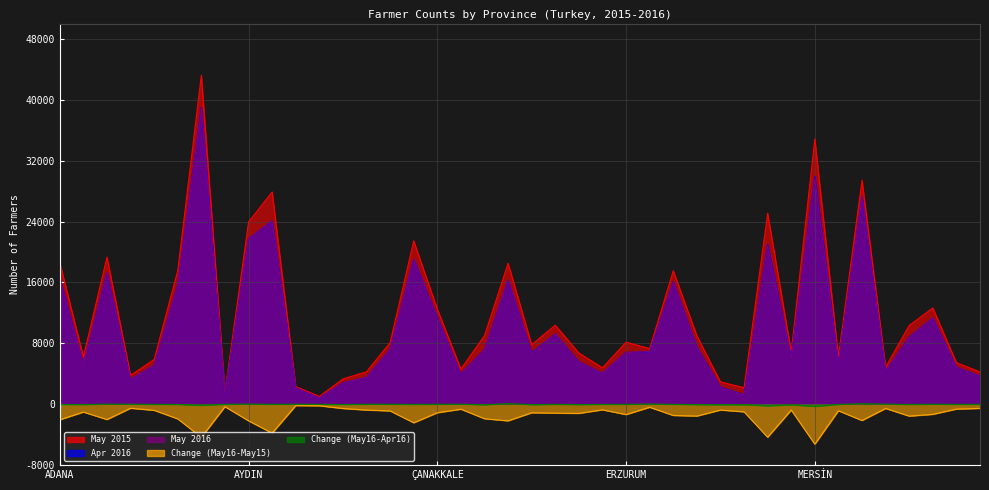

What is the average value of the May 2016 series?

10282